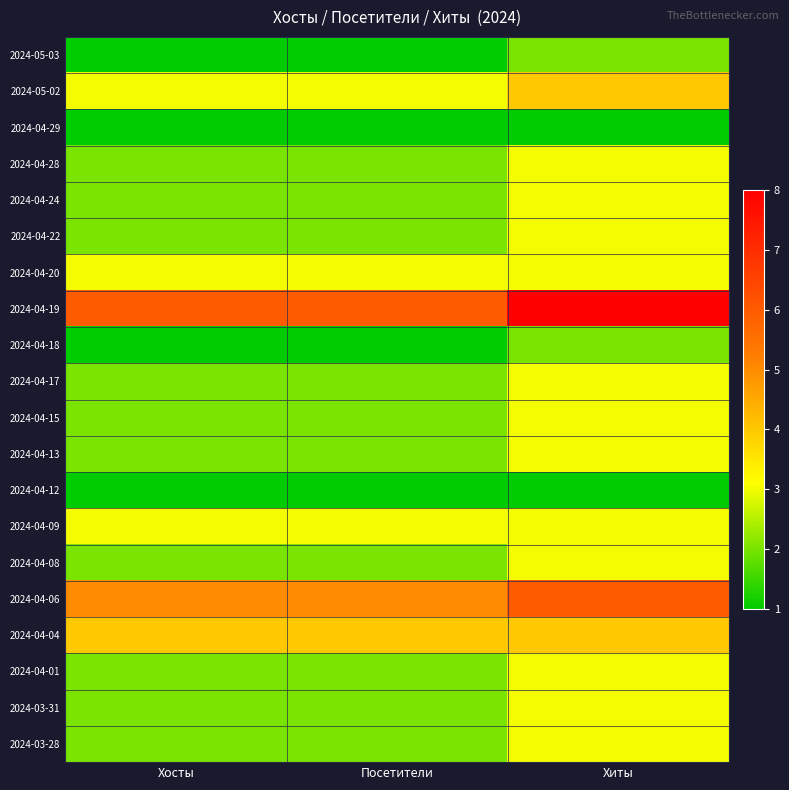

Which series has the largest total across all categories?

2024-04-19